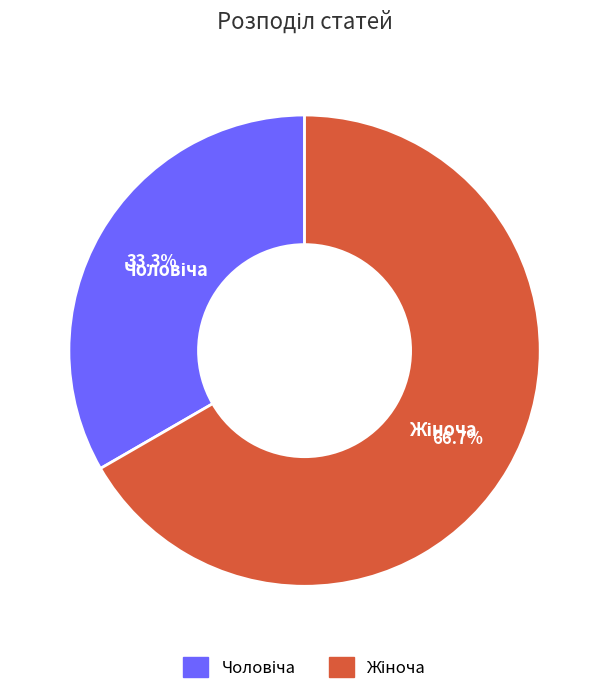

Is there a majority slice in this chart?

Yes